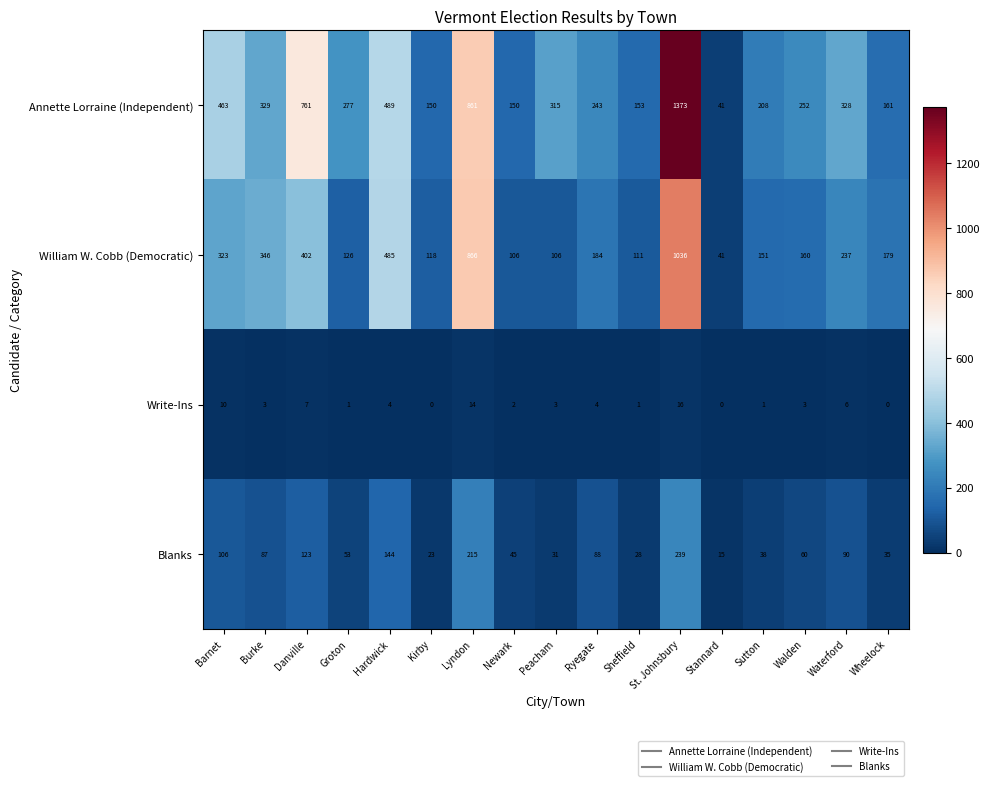

What is the difference between the highest and lowest values at Stannard?

41